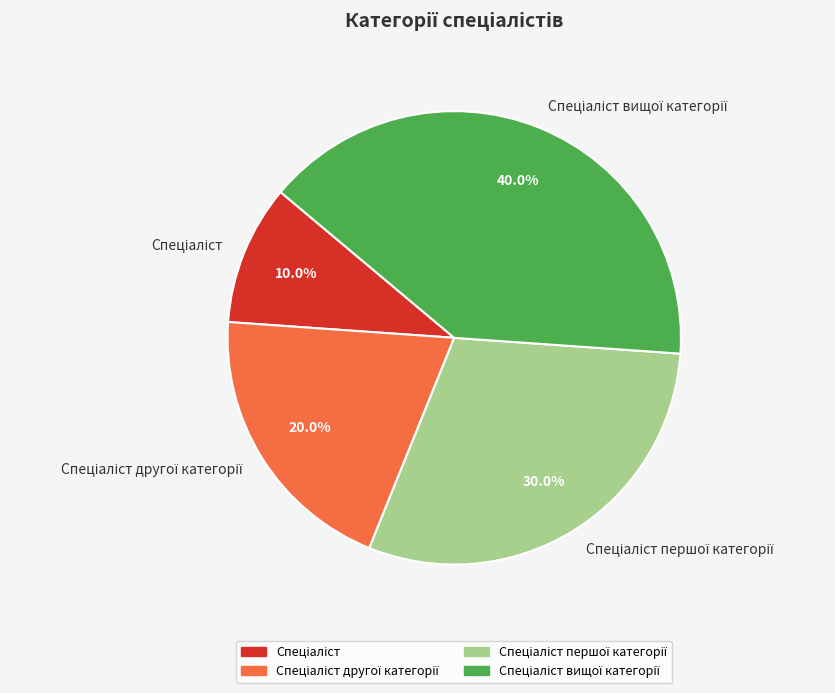

Is there a majority slice in this chart?

No